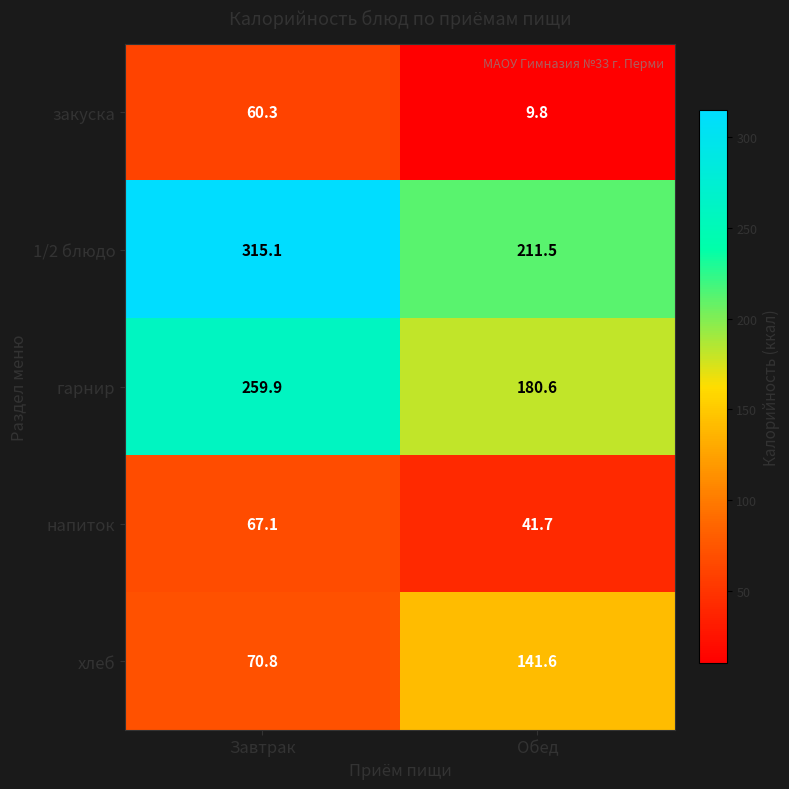

Is it true that гарнир equals 180.6 at Обед?

True